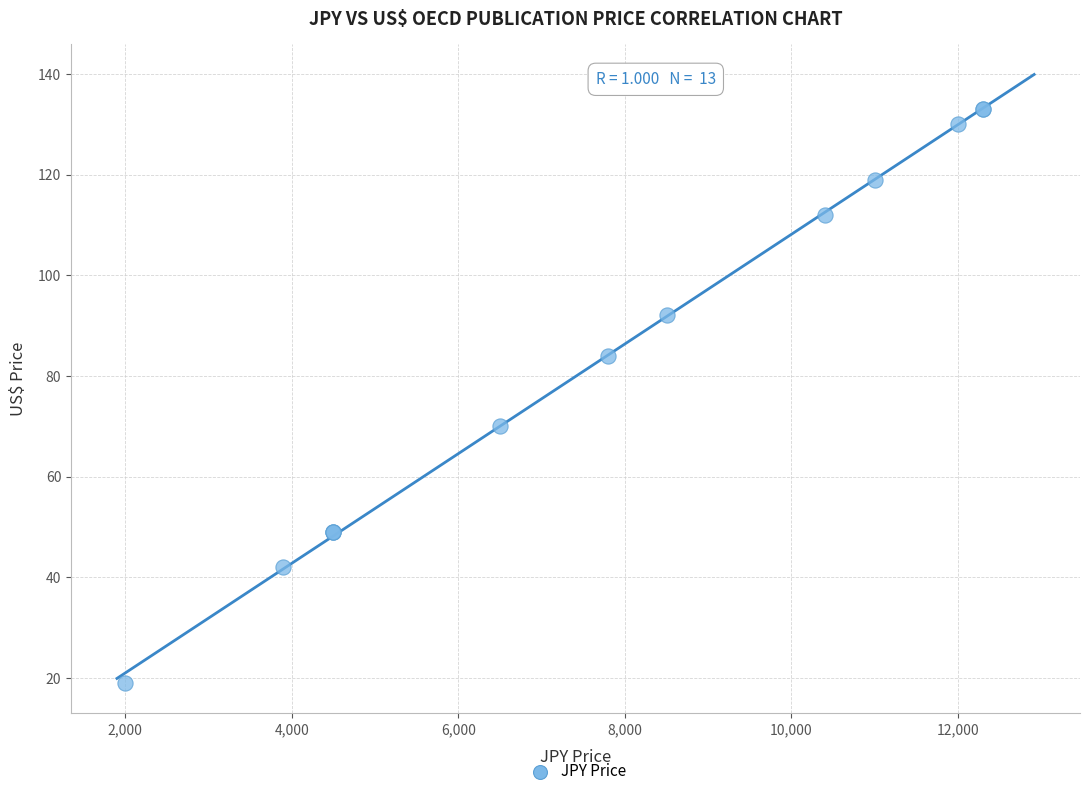

What Y value in the scatter plot is closest to 76?

70